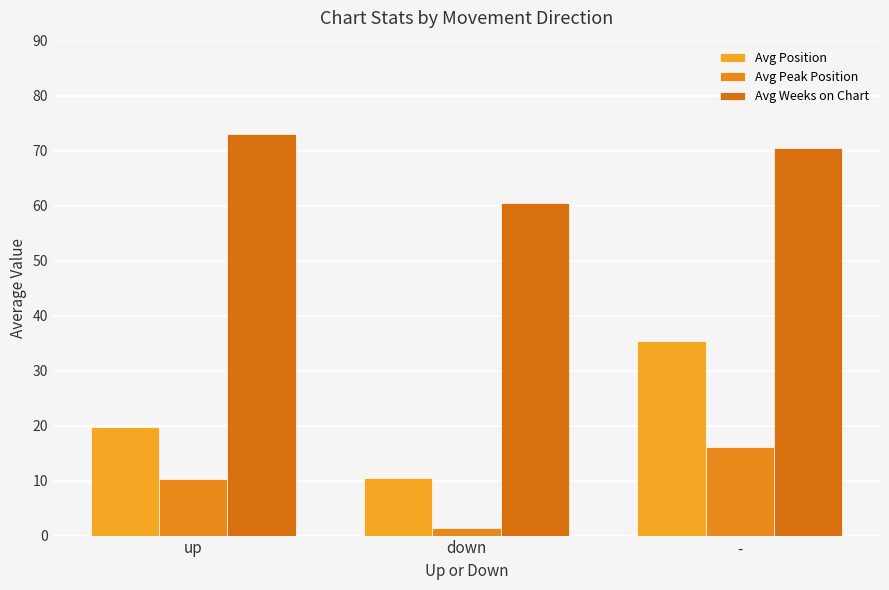

What is the difference between the highest and lowest values at -?

54.3